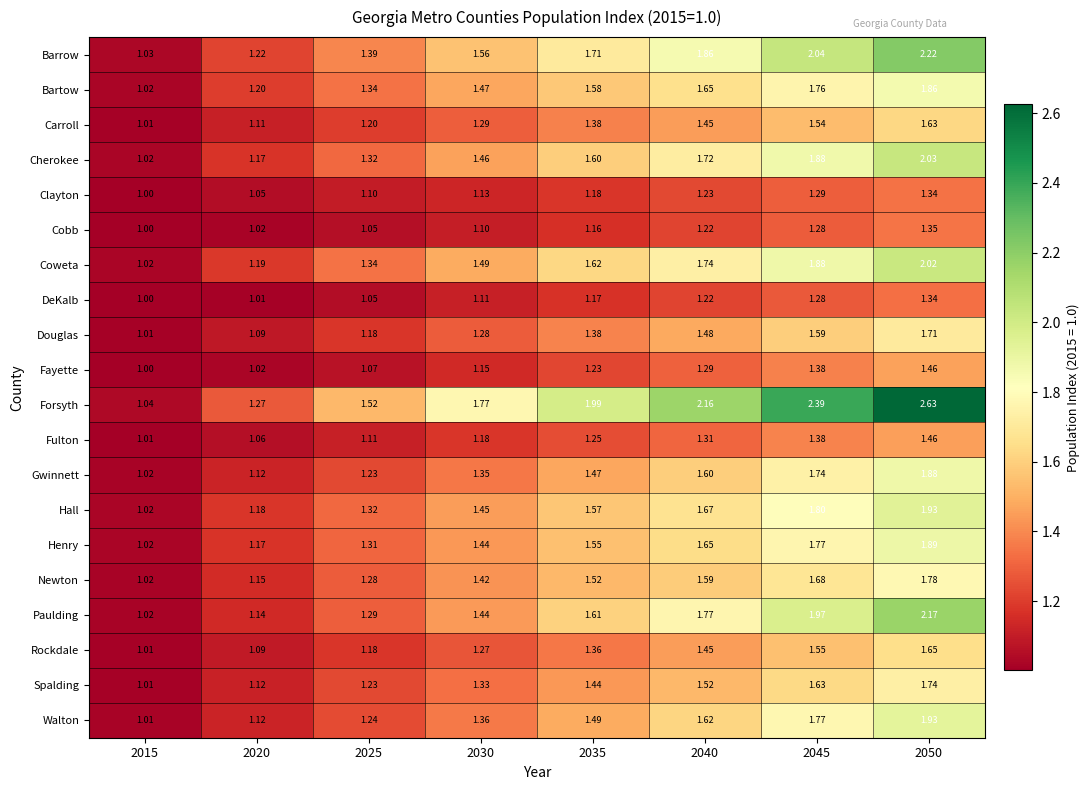

At which category does the chart reach its minimum across all series?

2015